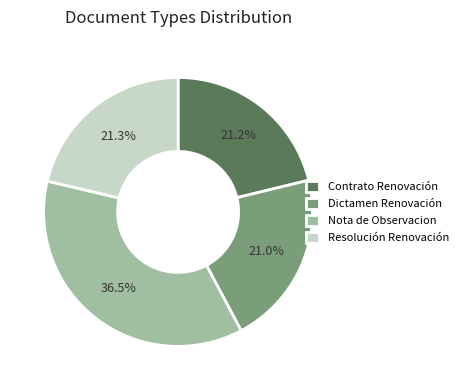

Is there a majority slice in this chart?

No